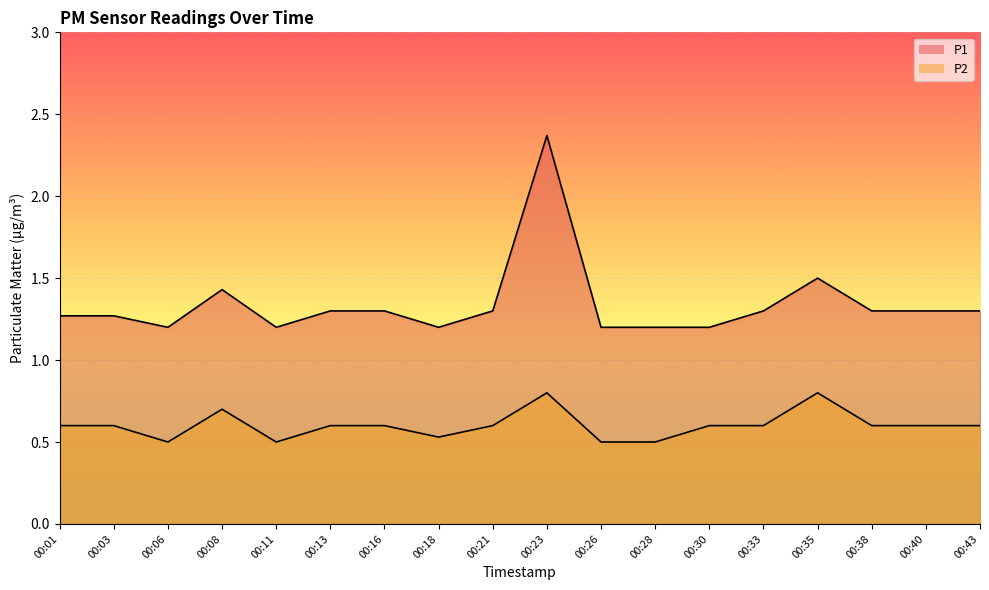

Between 00:16 and 00:38, which is larger?

00:16